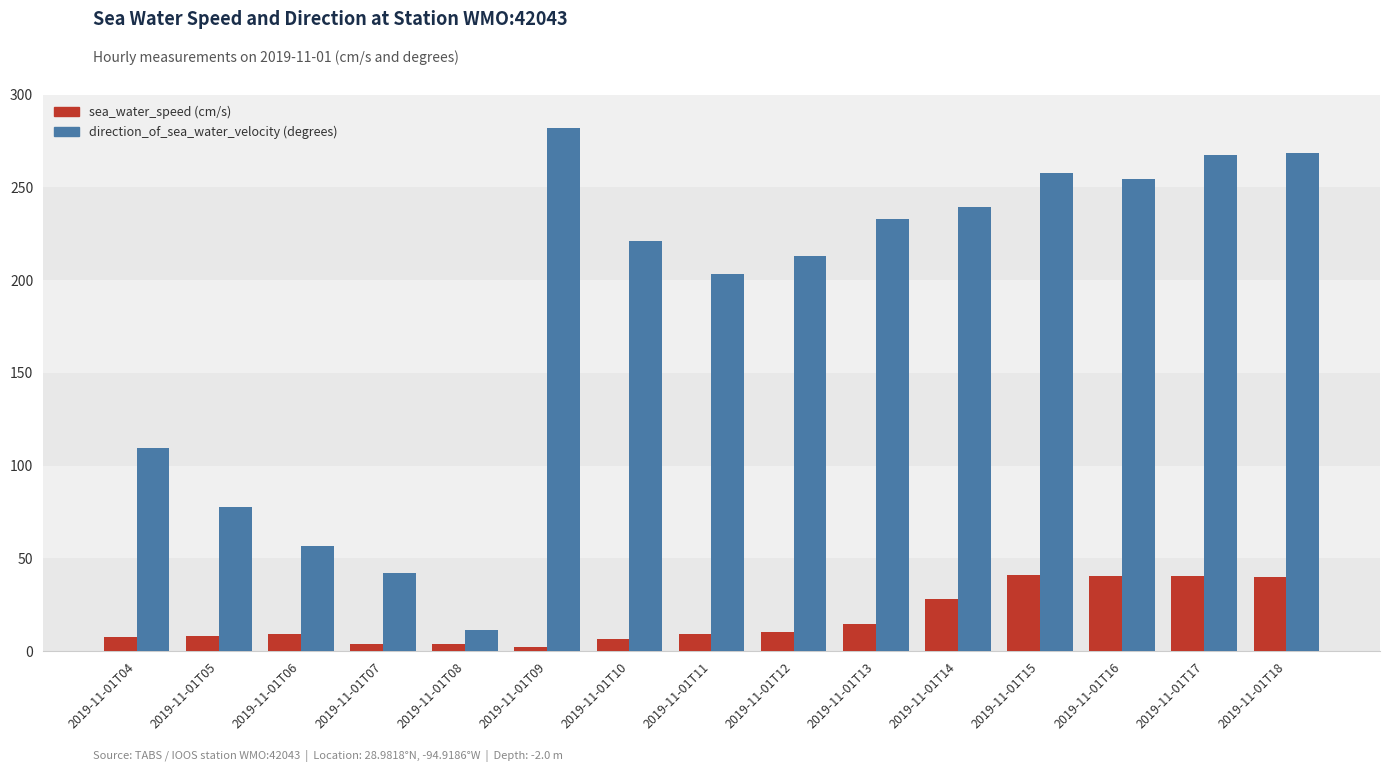

Which category has the highest value across all series?

2019-11-01T09